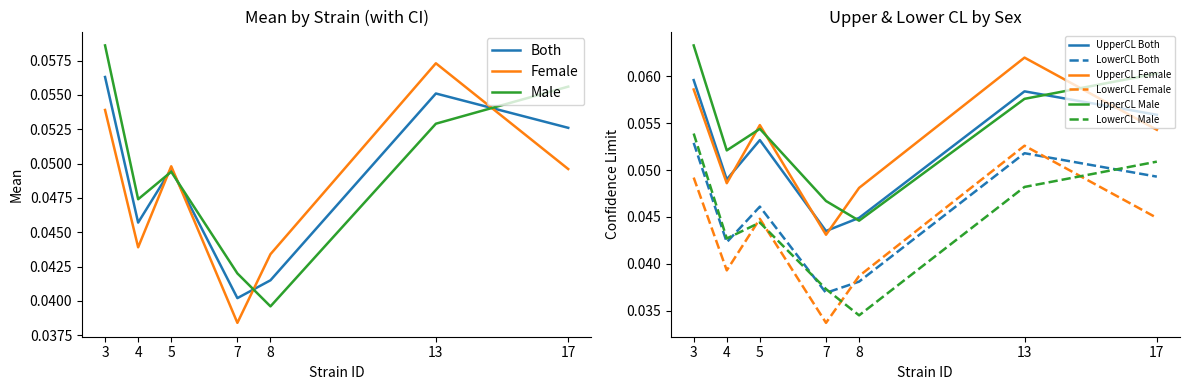

In mean_both, how many points are higher than both neighbors (excluding endpoints)?

2